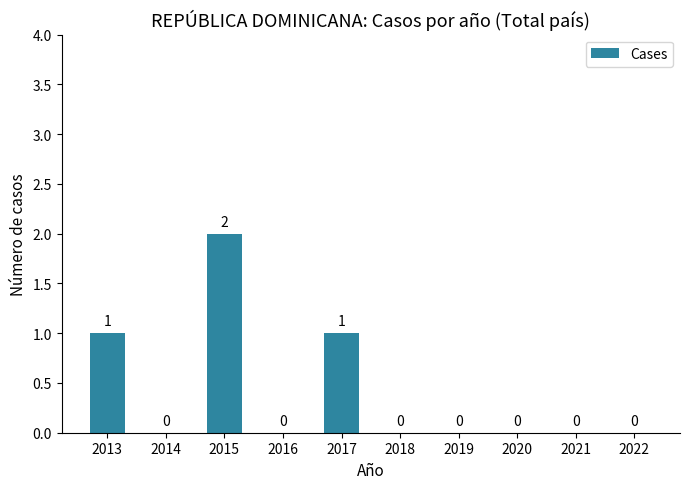

Which category has the highest value across all series?

2015